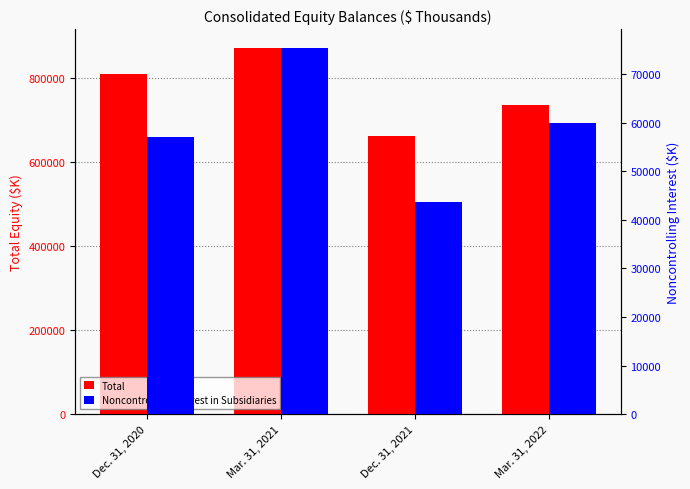

What is the value of the Total bar at the 3rd from the left?

663315